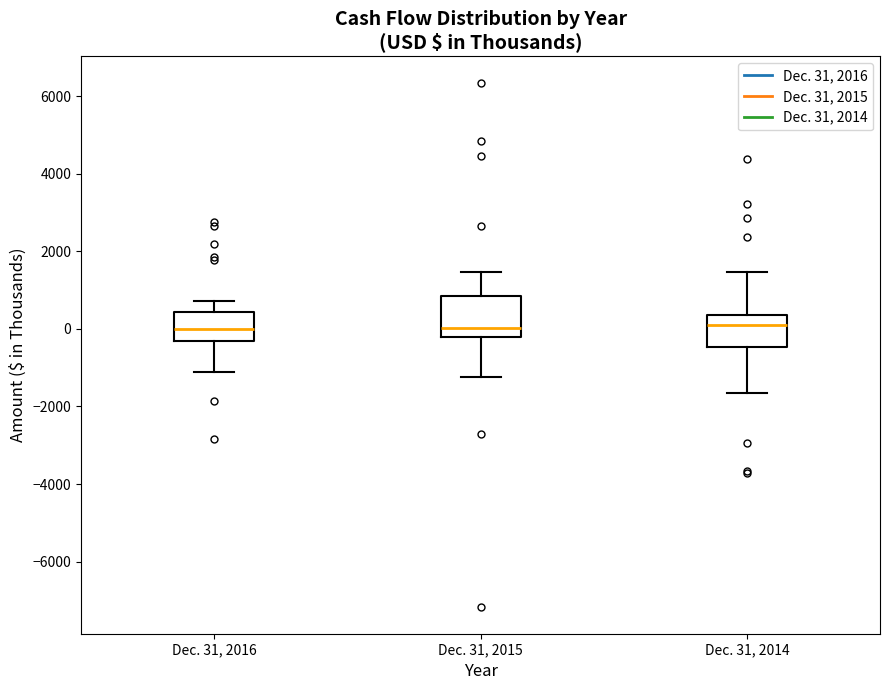

Where does the lower whisker of the box for Dec. 31, 2014 end on the y-axis? The values are not printed on the chart, so give them approximately, as read against the axis.

-1600